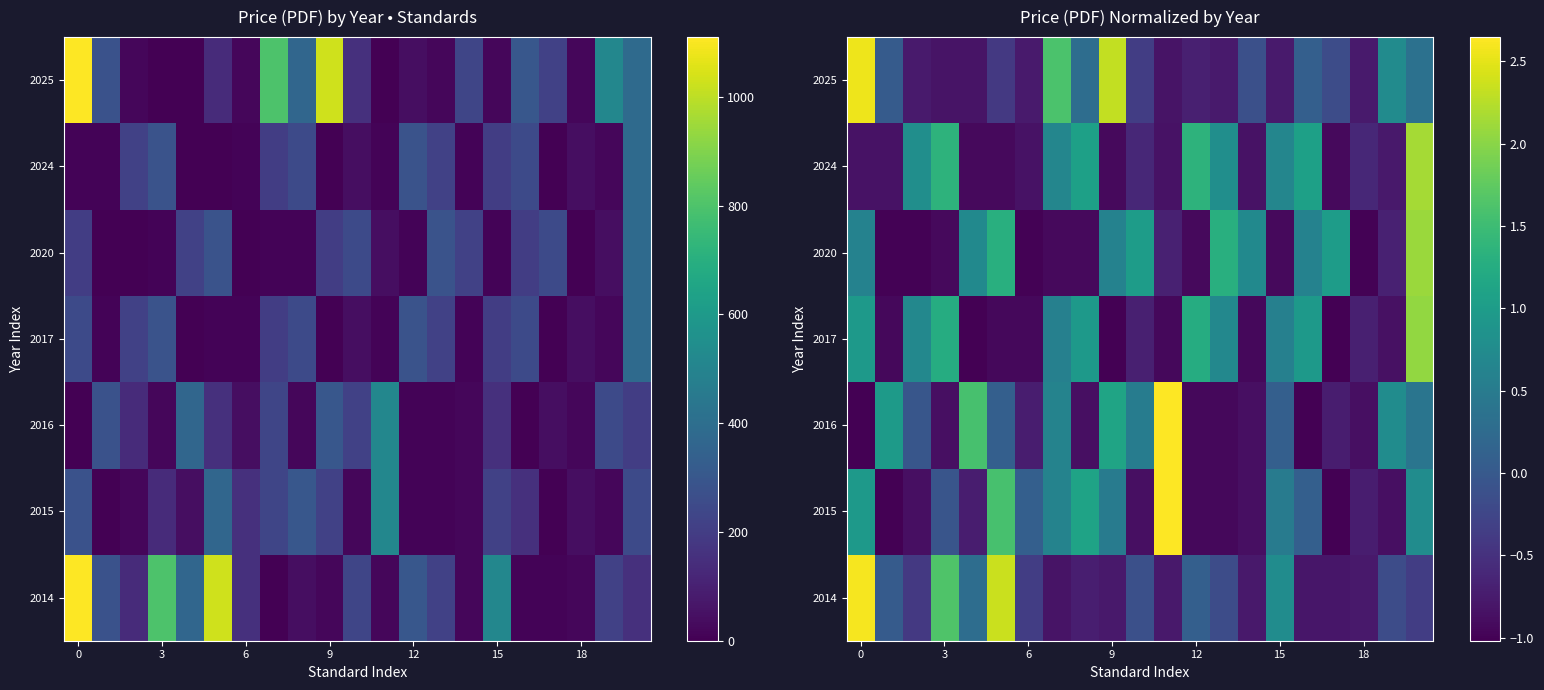

What is the greatest value displayed?

2.6